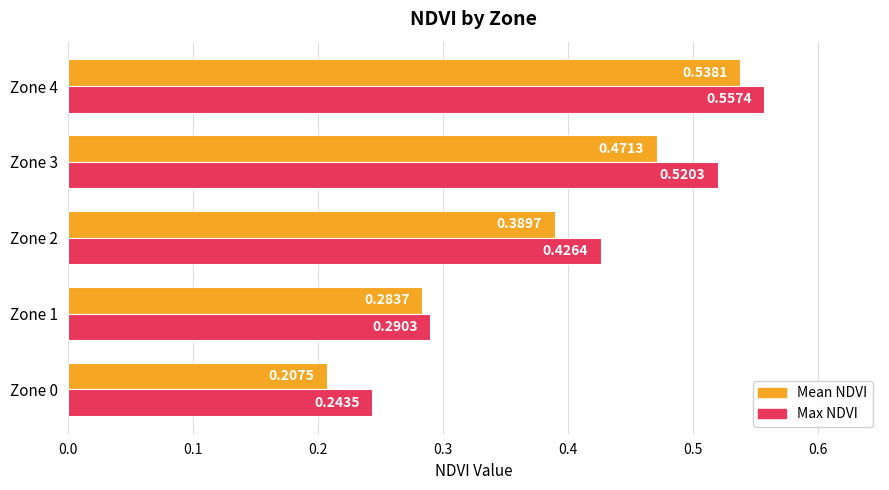

At how many categories does at least one series exceed 0?

5